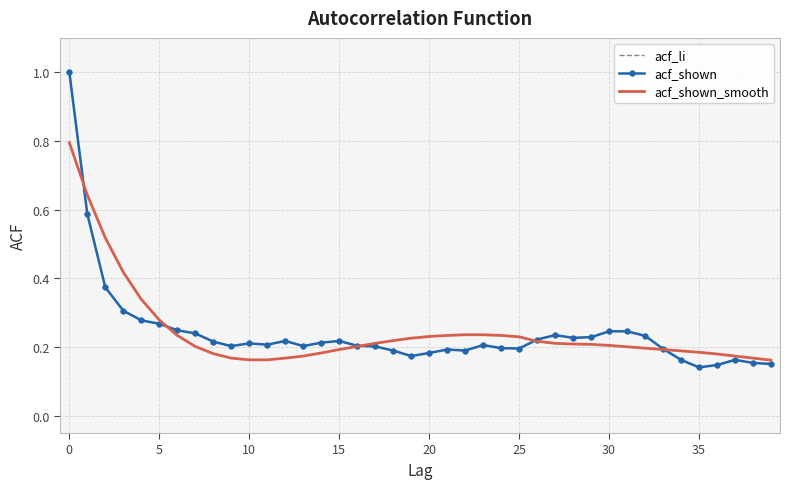

How many acf_shown values are between 0 and 1?

40